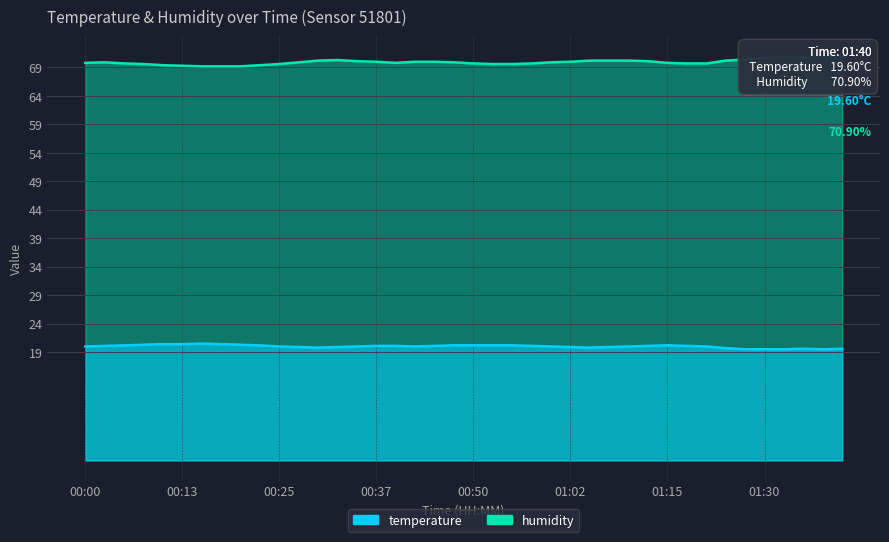

What is the maximum value shown in the chart?

70.9